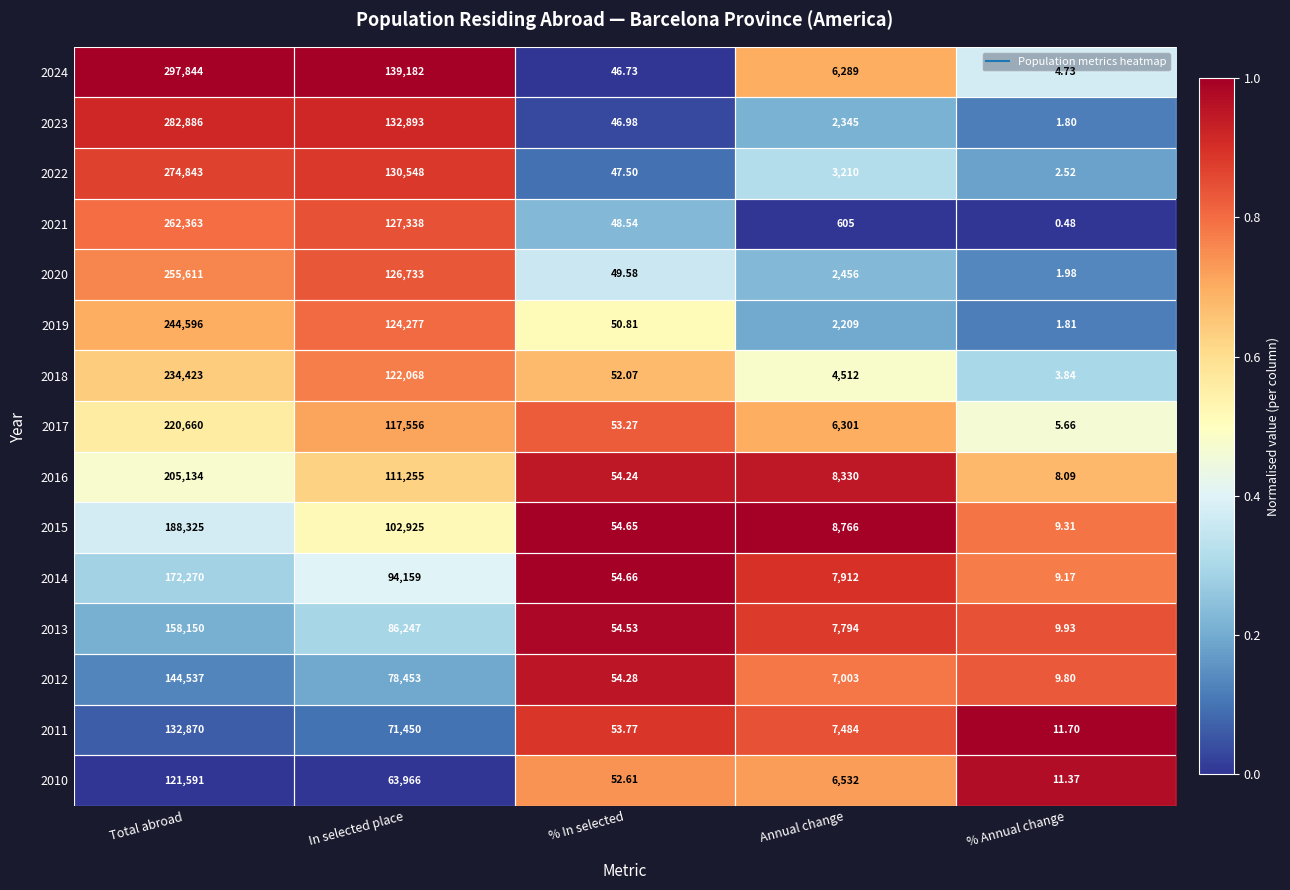

Where does the 2010 series first go above 6532?

Total abroad